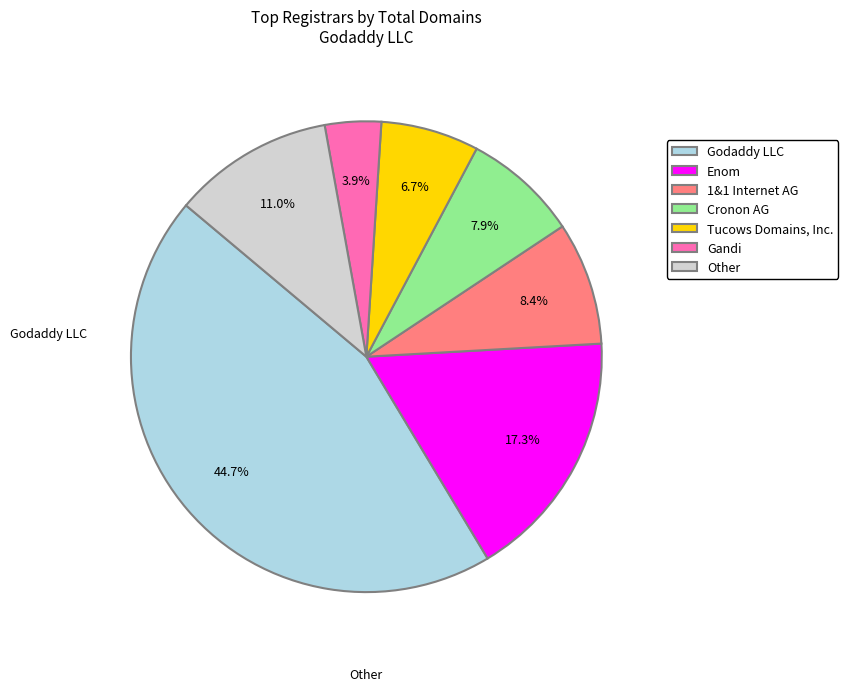

Rank the categories by value from lowest to highest.

Gandi, Tucows Domains, Inc., Cronon AG, 1&1 Internet AG, Other, Enom, Godaddy LLC